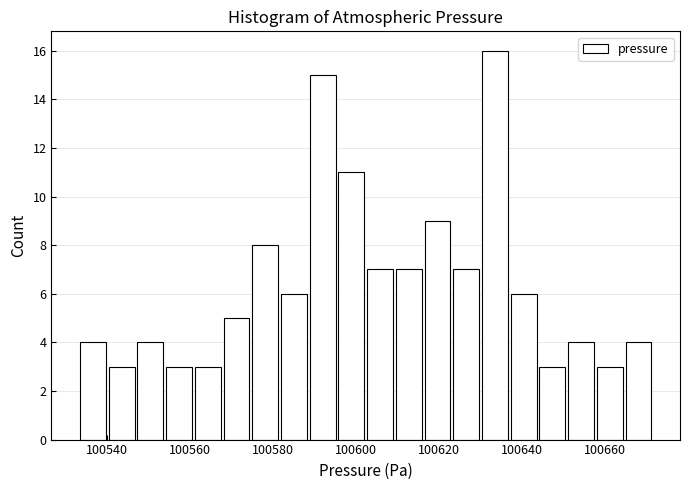

Around what value on the x-axis is the tallest bar? Give the approximate position of its centre, as read against the axis.

100634